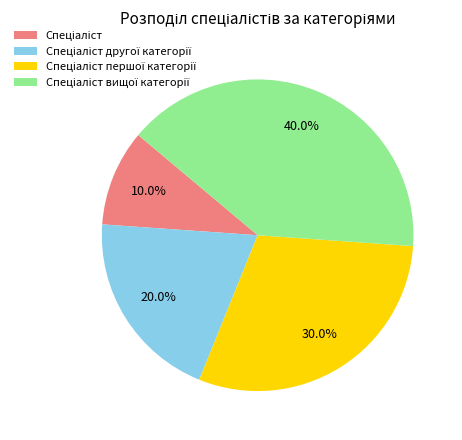

Is there a majority slice in this chart?

No